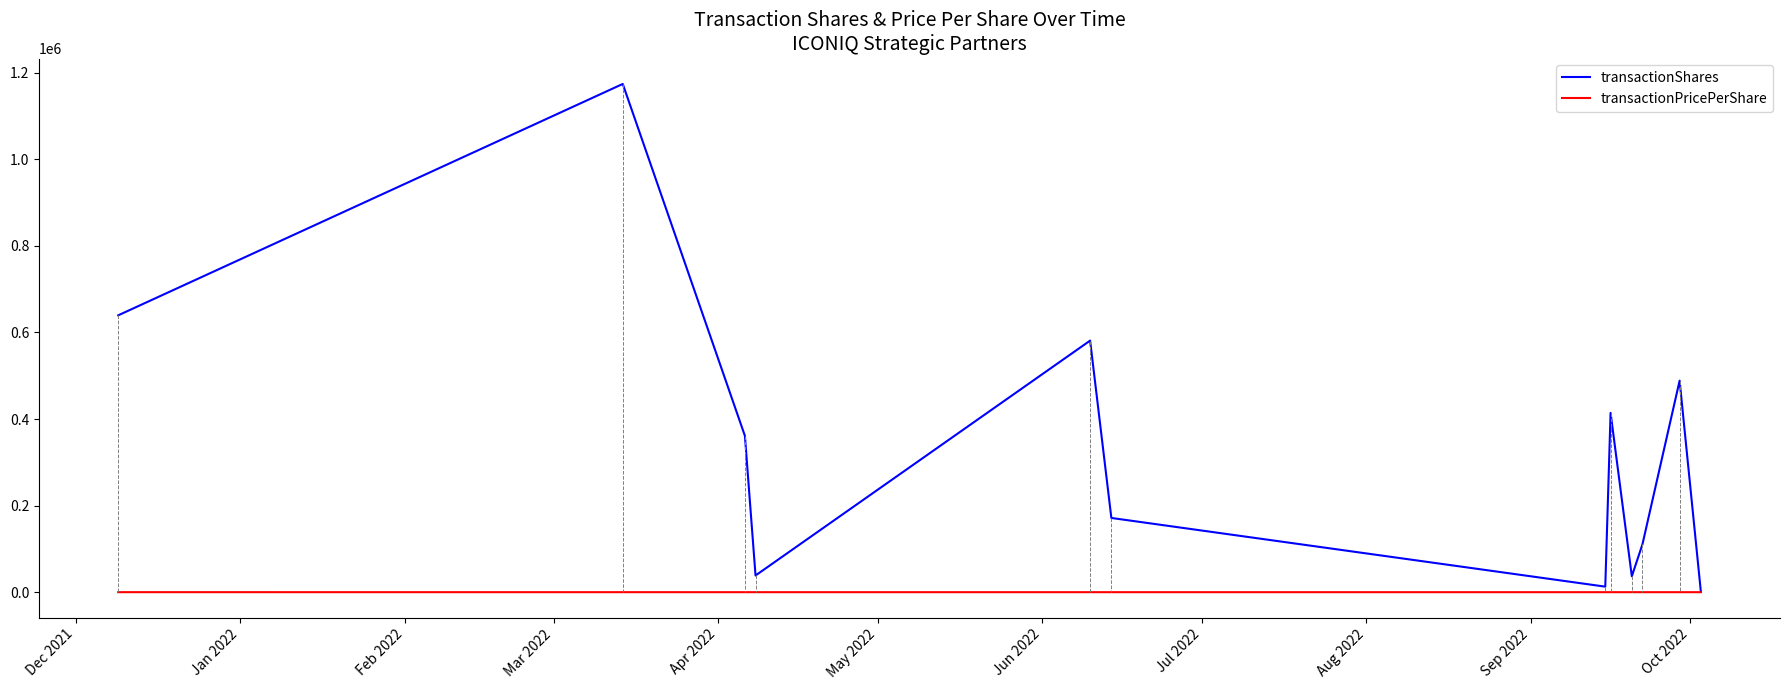

Which series has the largest total across all categories?

transactionShares